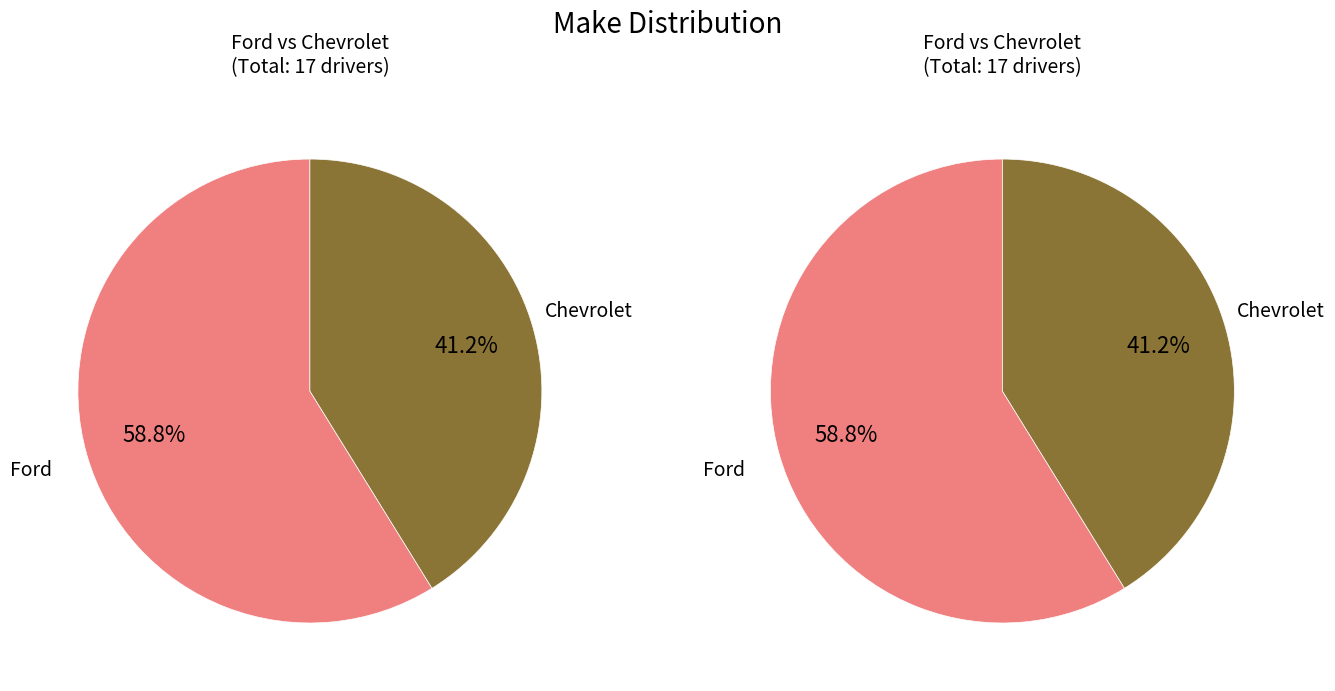

Does any single category account for the majority?

Yes